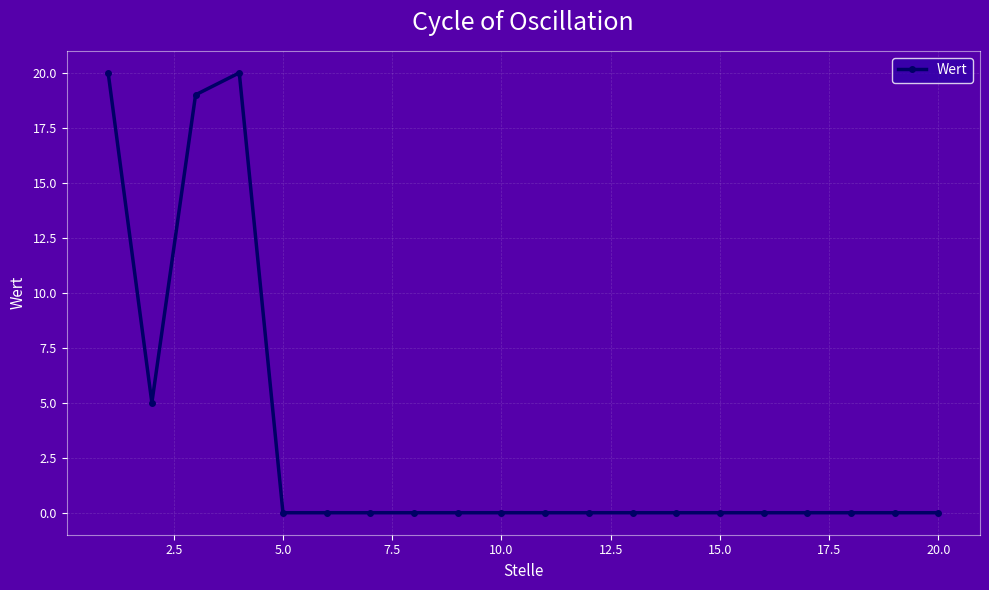

What is the sum of all values?

64